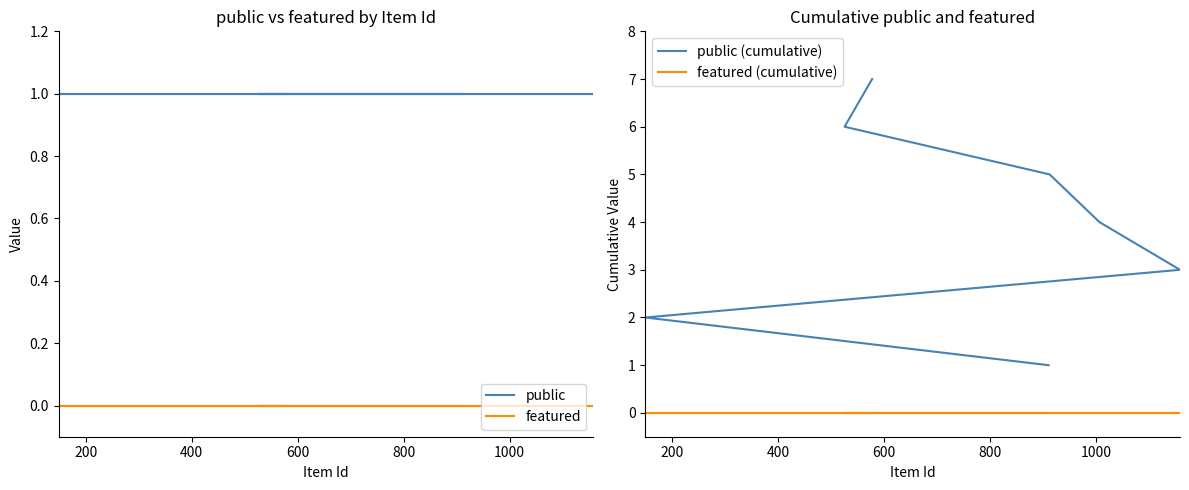

True or false: public and public (cumulative) intersect in this chart.

False